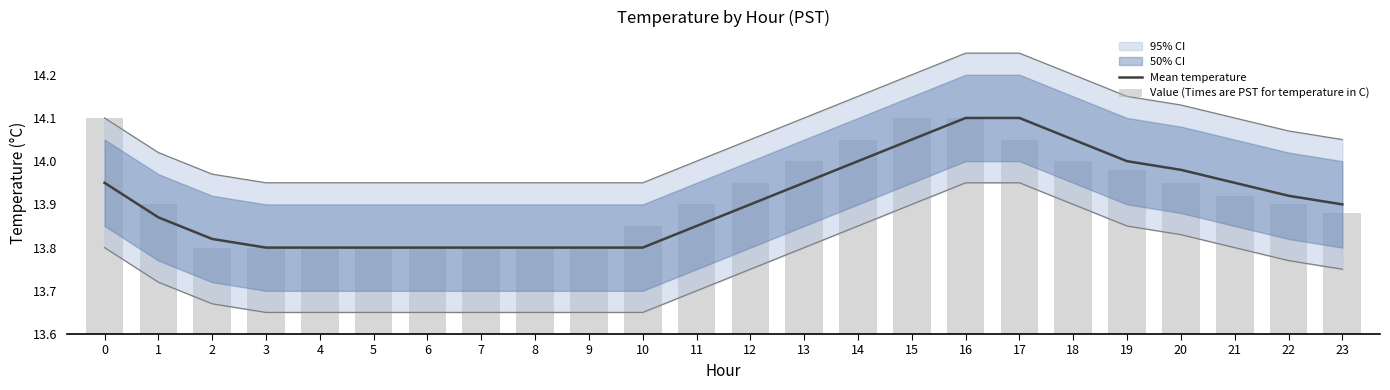

Rank the series at 2 from highest to lowest value.

Mean temperature, Value (Times are PST for temperature in C)